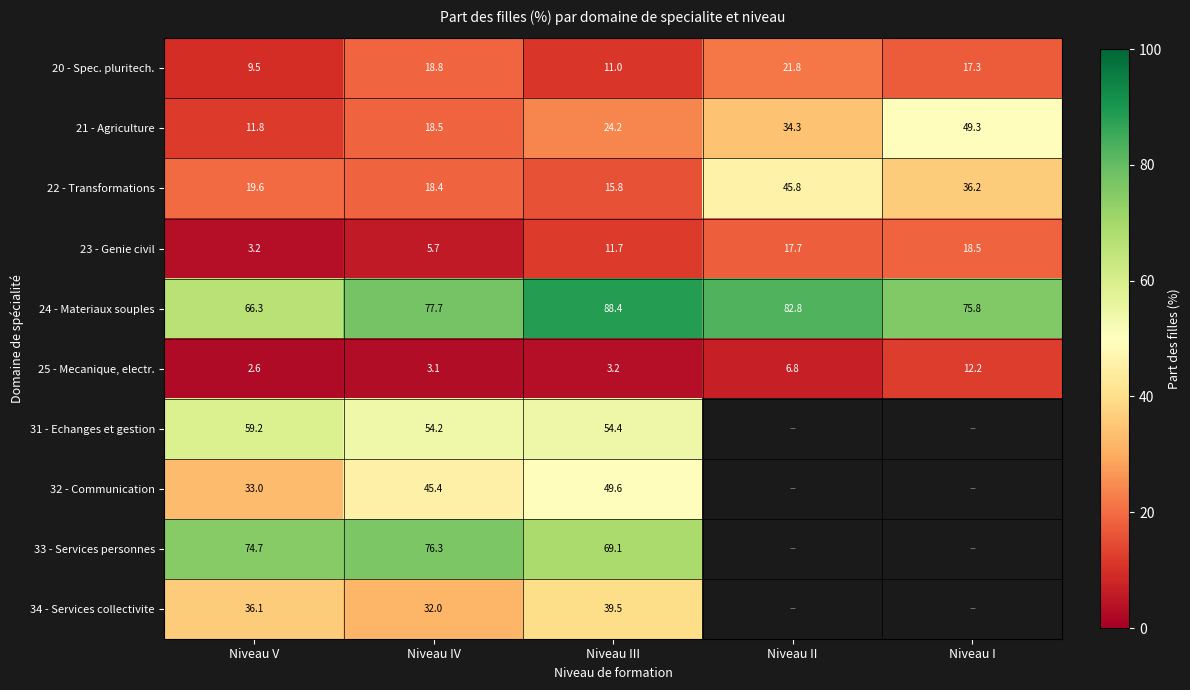

Rank the series at Niveau III from highest to lowest value.

24 - Materiaux souples, 33 - Services personnes, 31 - Echanges et gestion, 32 - Communication, 34 - Services collectivite, 21 - Agriculture, 22 - Transformations, 23 - Genie civil, 20 - Spec. pluritech., 25 - Mecanique, electr.